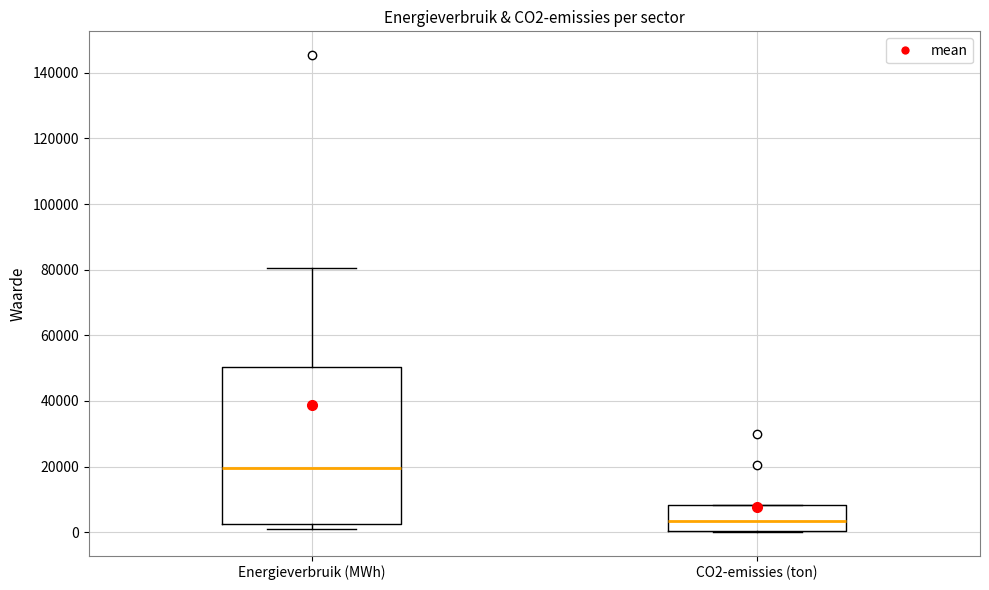

Reading left to right, read every box against the y-axis: the position of its median line, the range the box covers, and the ends of its whiskers. The values are not printed on the chart, so give them approximately, as read against the axis.

Energieverbruik (MWh): median 20000, box 2000 to 50000, whiskers 2000 (just below the box's lower edge) to 80000
CO2-emissies (ton): median 4000, box 0 to 8000, whiskers 0 to 8000